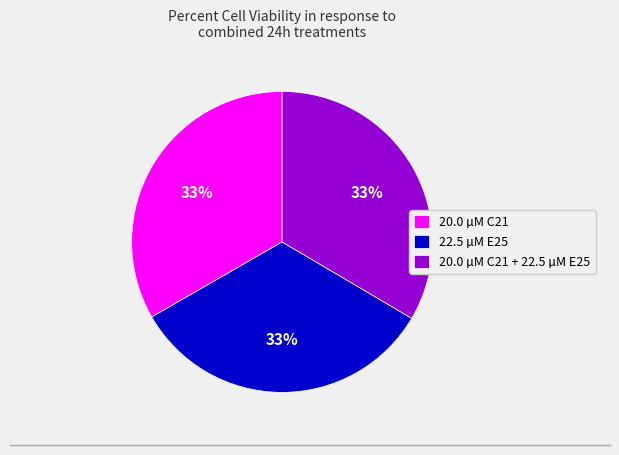

Is it true that 20.0 µM C21 + 22.5 µM E25 is 21% of the pie?

False